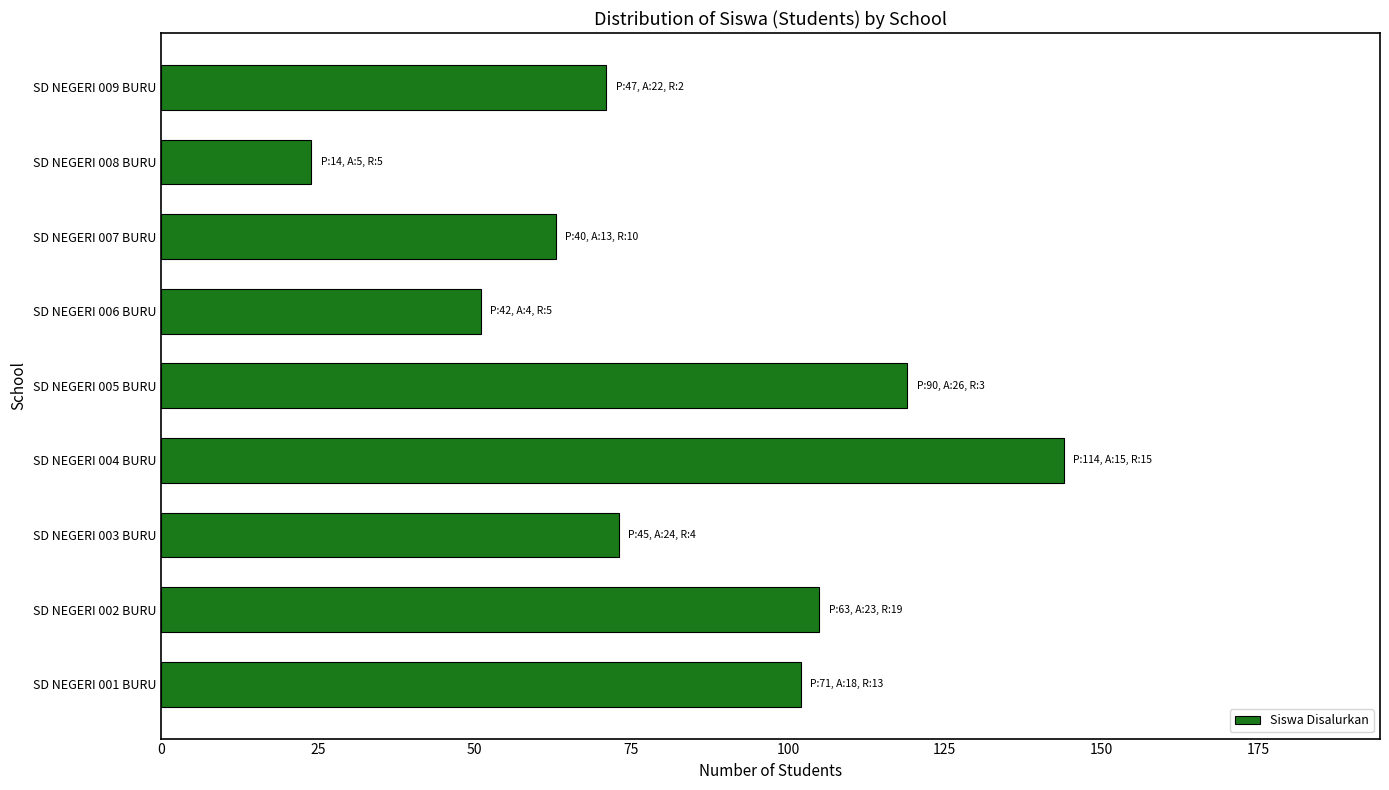

List the labels in order of value, largest first.

SD NEGERI 004 BURU, SD NEGERI 005 BURU, SD NEGERI 002 BURU, SD NEGERI 001 BURU, SD NEGERI 003 BURU, SD NEGERI 009 BURU, SD NEGERI 007 BURU, SD NEGERI 006 BURU, SD NEGERI 008 BURU